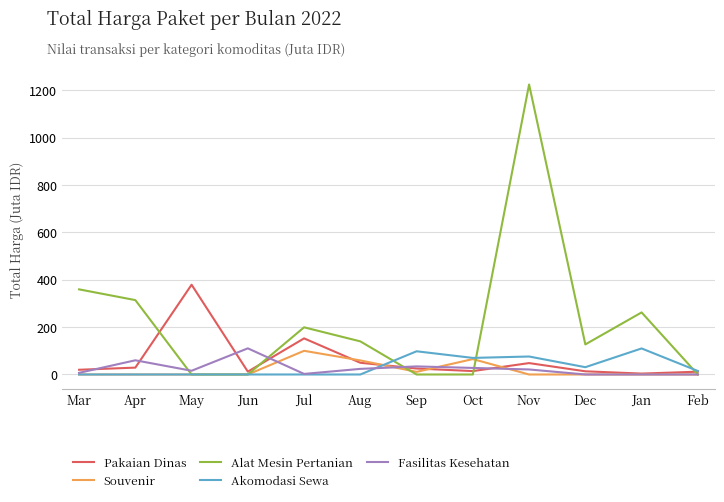

How many lines are shown in the chart?

5